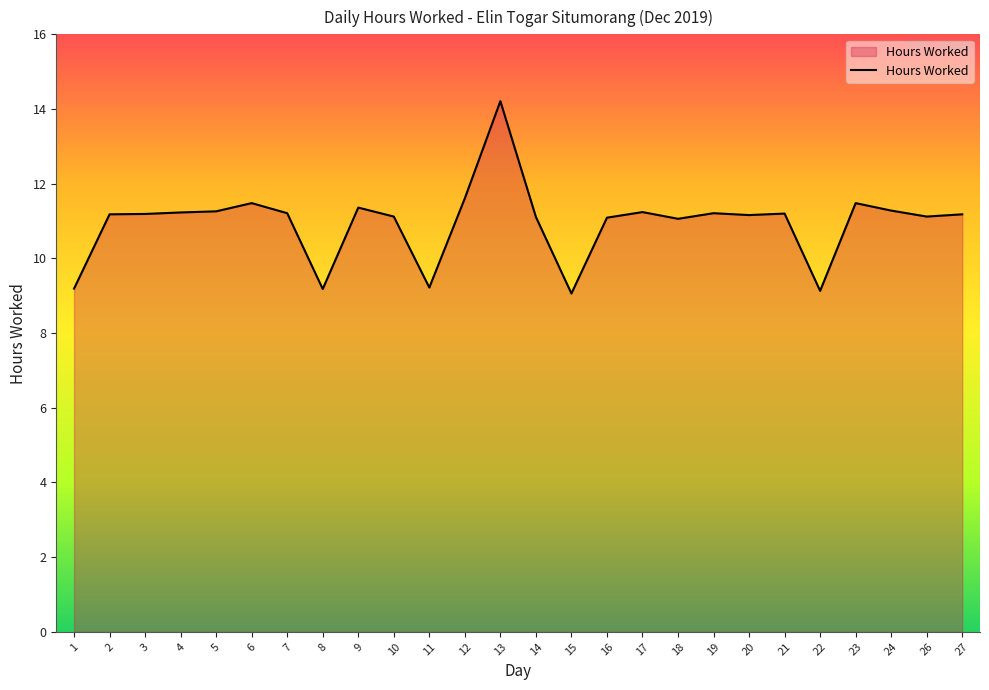

Which label corresponds to the largest value in the chart?

13